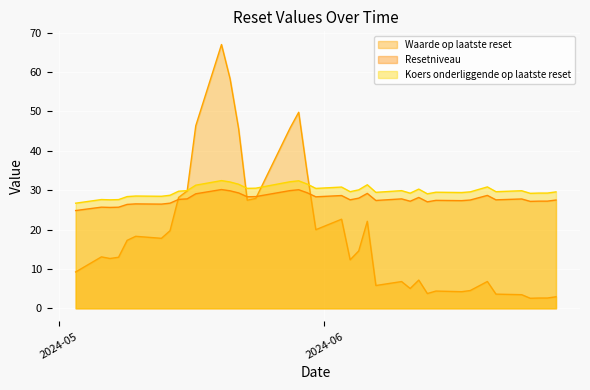

Which series has the largest range (max minus min)?

Waarde op laatste reset